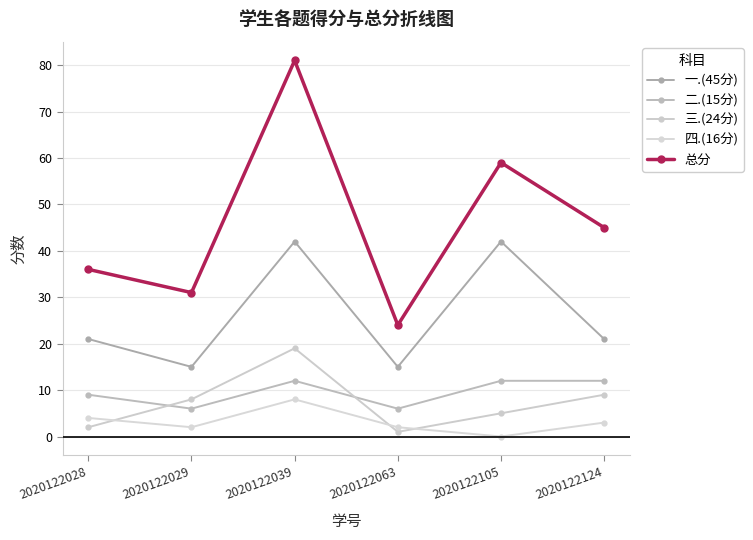

Rank the series by their maximum value, from highest to lowest.

总分, 一.(45分), 三.(24分), 二.(15分), 四.(16分)